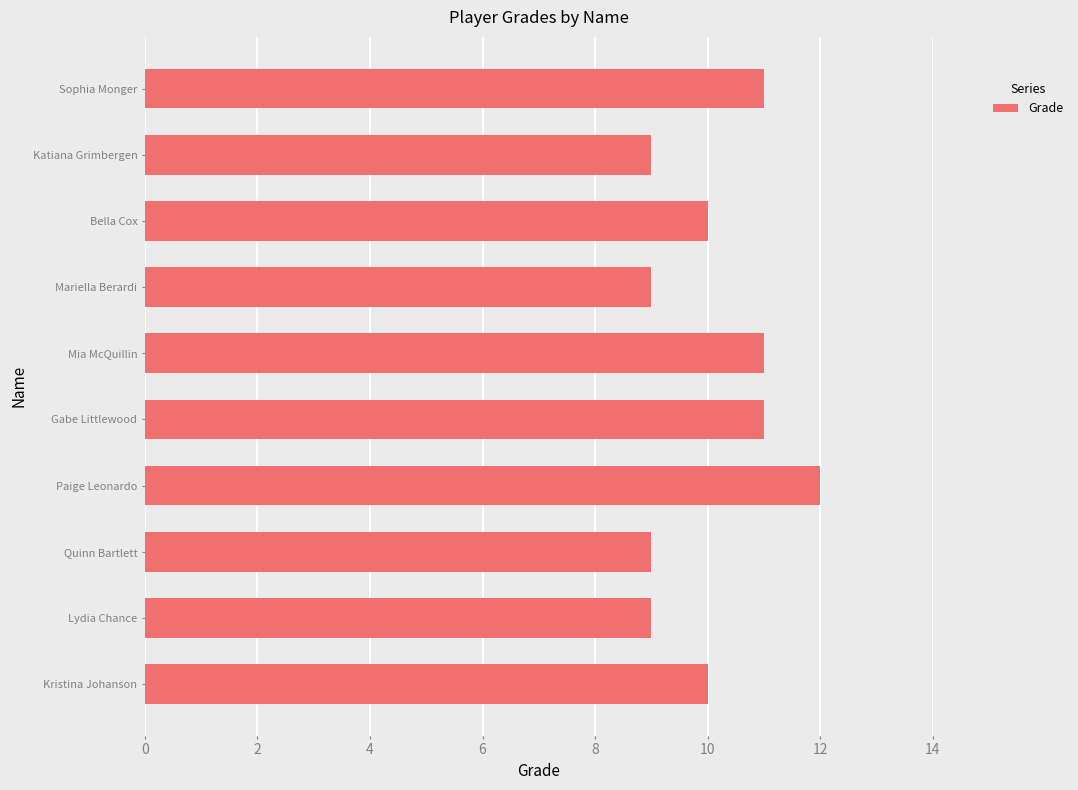

What is the ratio of the value at Sophia Monger to the value at Katiana Grimbergen?

1.2